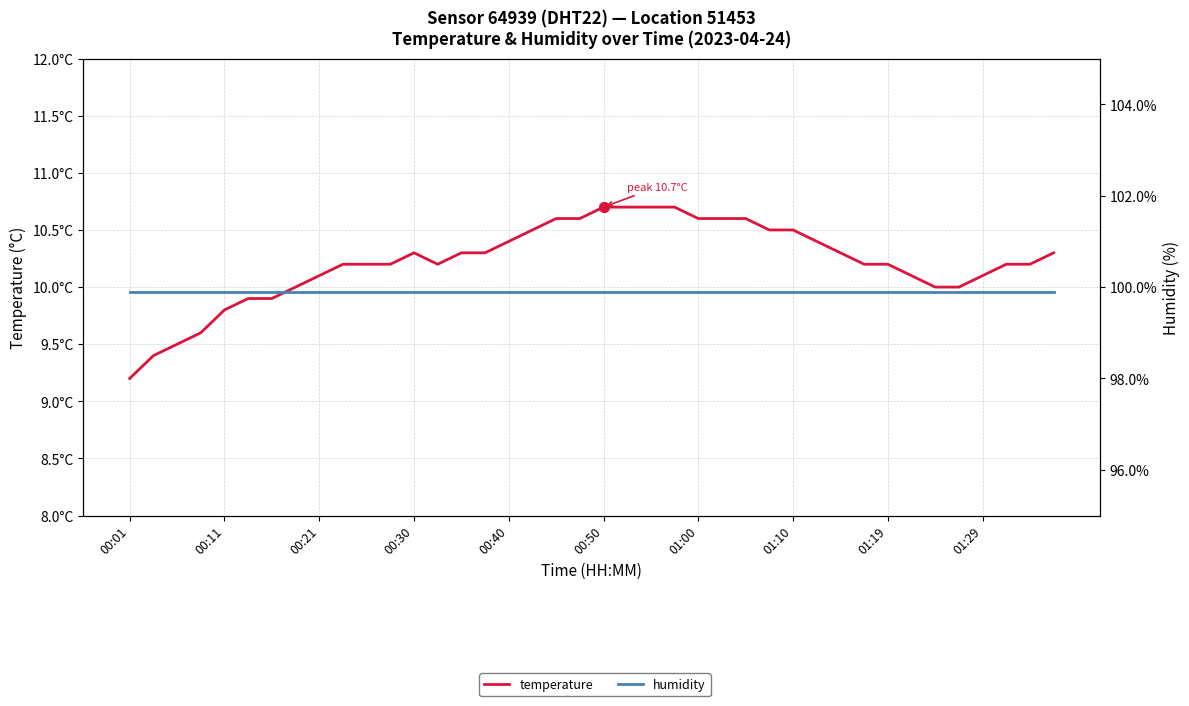

At how many categories does at least one series exceed 50?

40